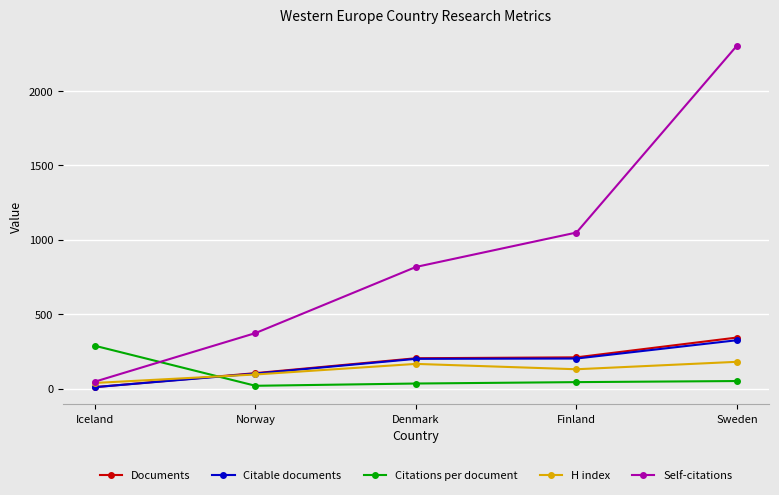

Between Iceland and Finland, which series saw the biggest shift?

Self-citations